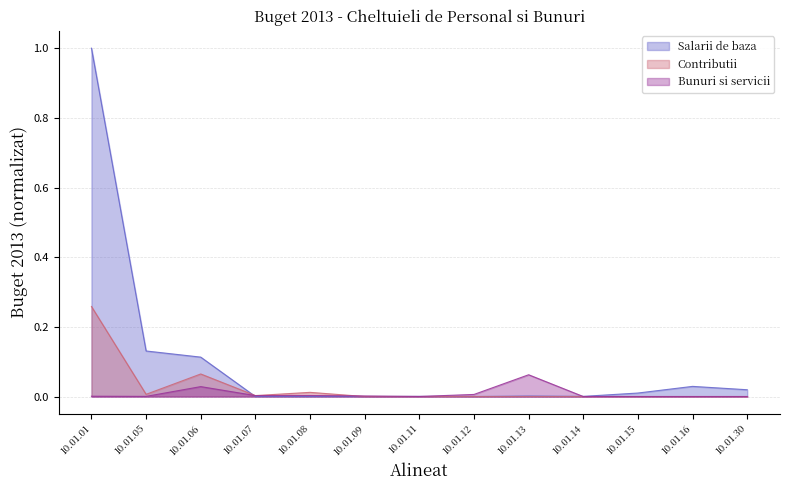

What is the difference between the second highest and minimum values in the Salarii de baza series?

0.1